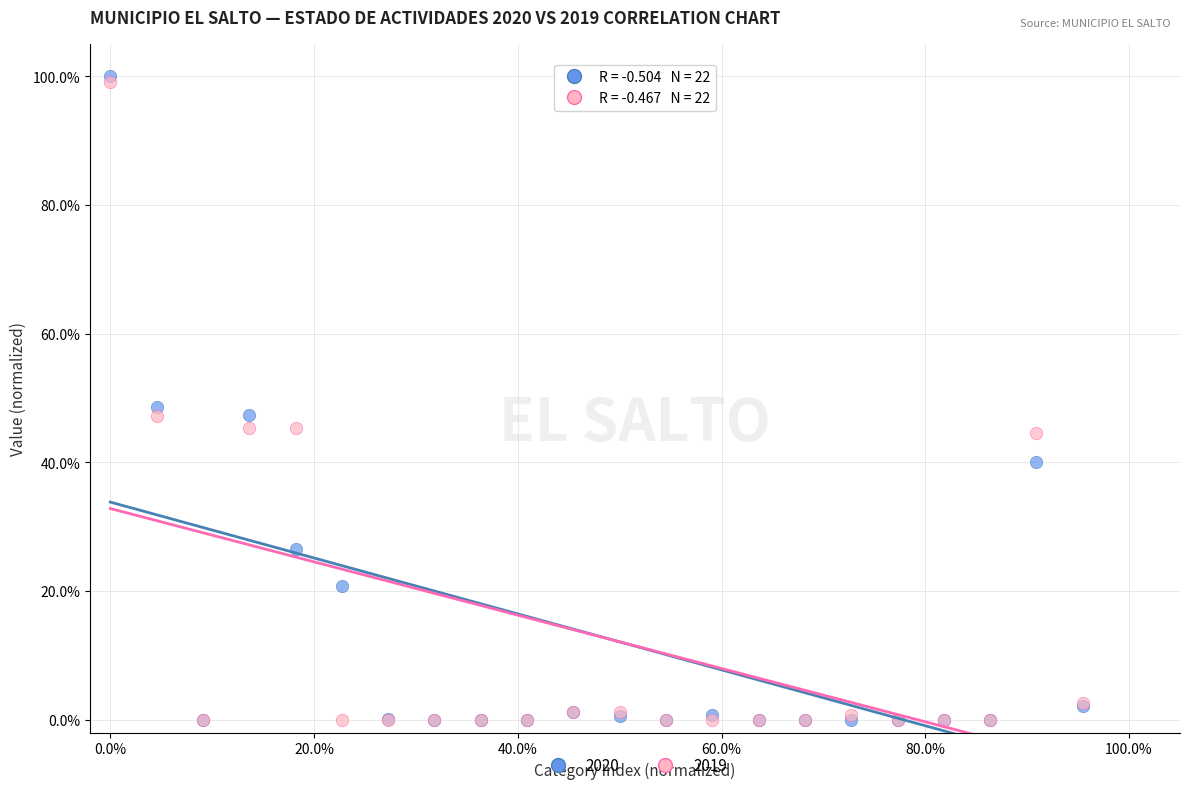

What are all the series names shown in the legend?

2020, 2019